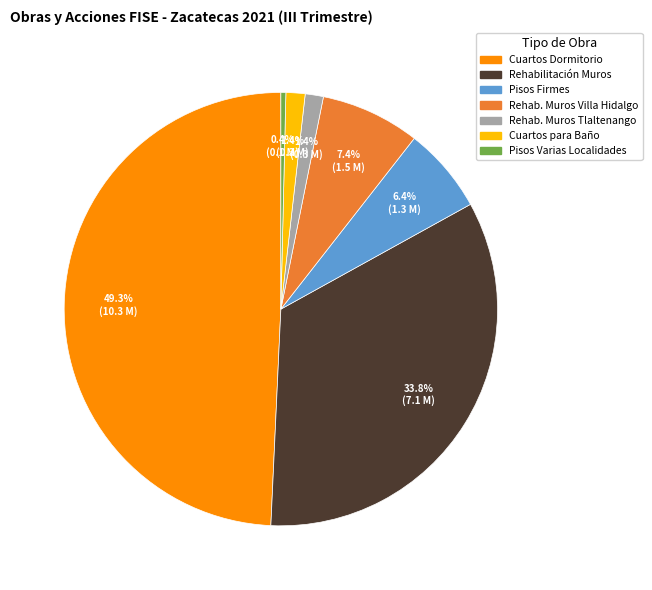

Does any single category account for the majority?

No